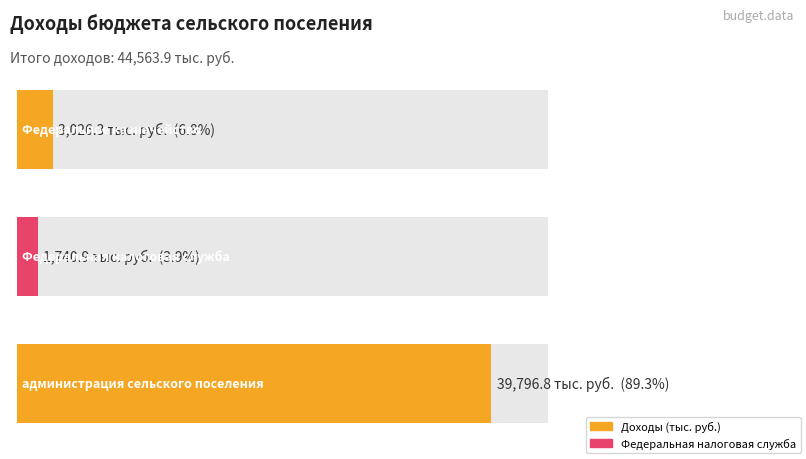

The chart shows a value of 55942.1 at администрация сельского поселения. True or false?

False